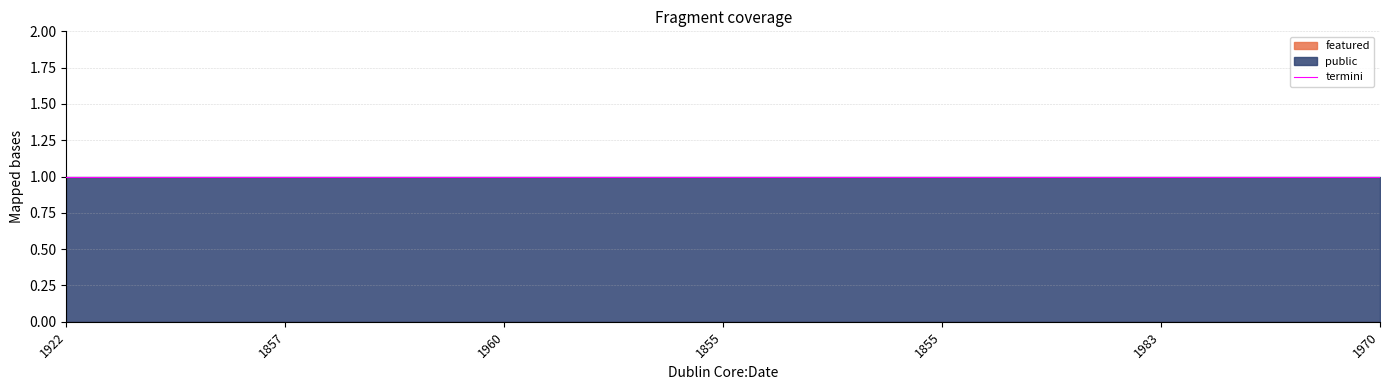

Count the number of categories in the chart.

7